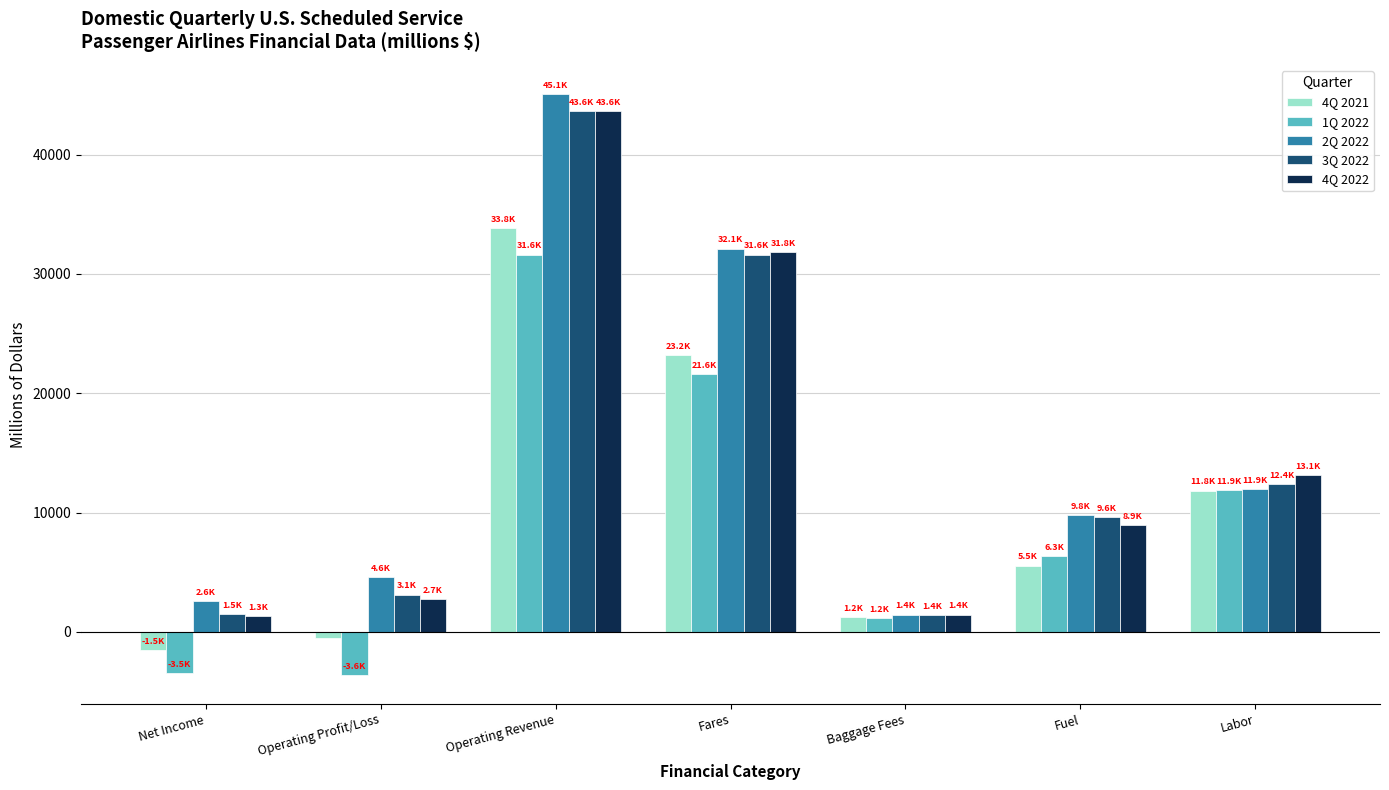

The 3Q 2022 series shows 43632.2 at Operating Revenue. True or false?

True